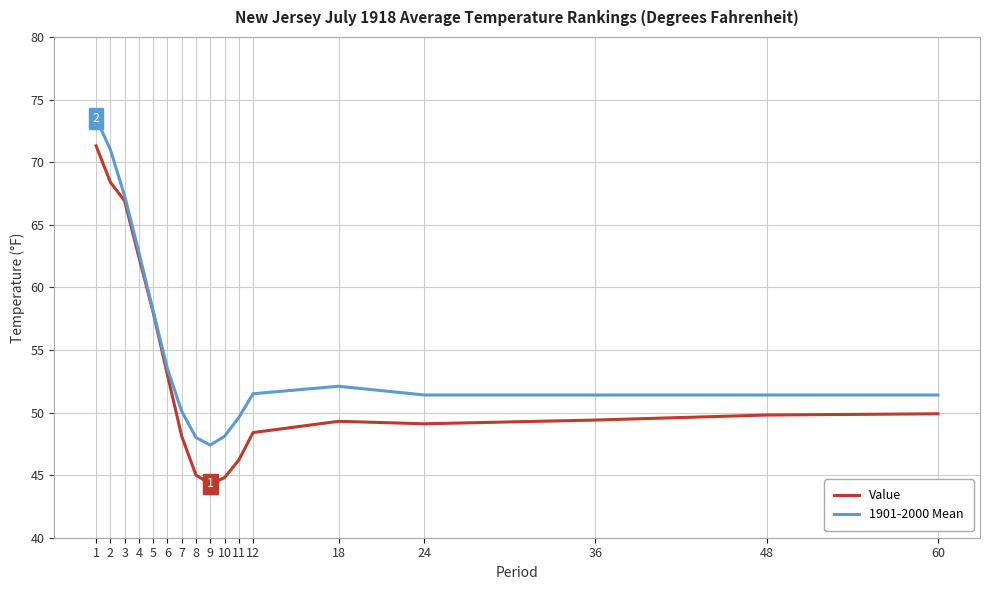

What is the total value across all series at 24?

100.5